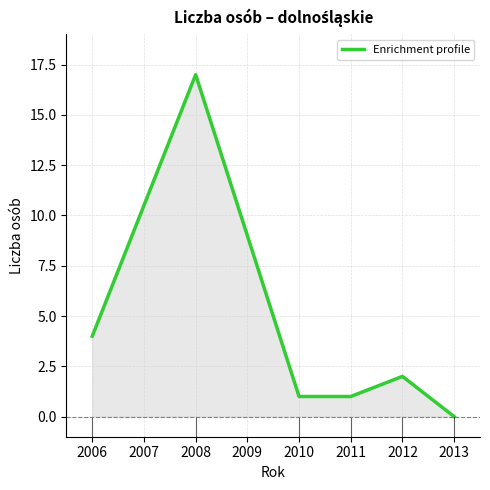

True or false: the data has more than 1 interior local peaks.

True